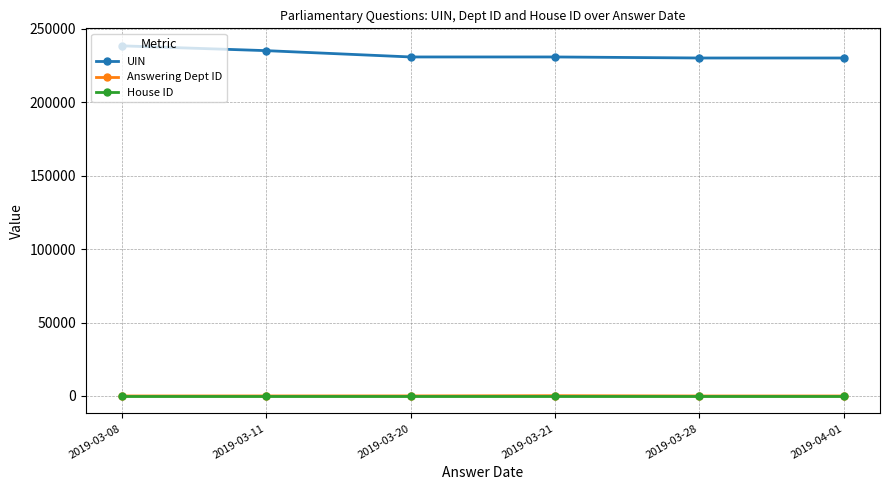

What is the sum of all House ID values?

6.0